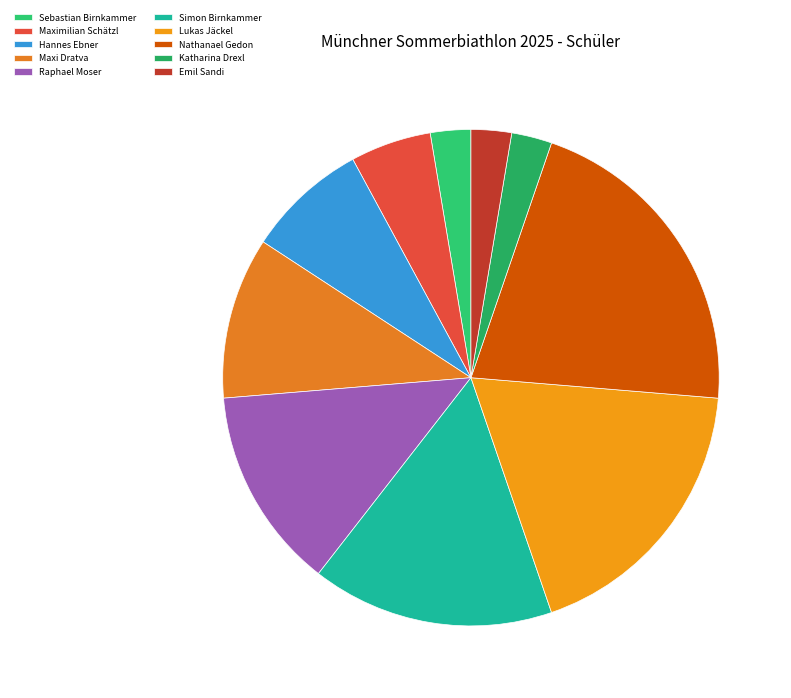

Which category has the smallest portion of the pie?

Sebastian Birnkammer